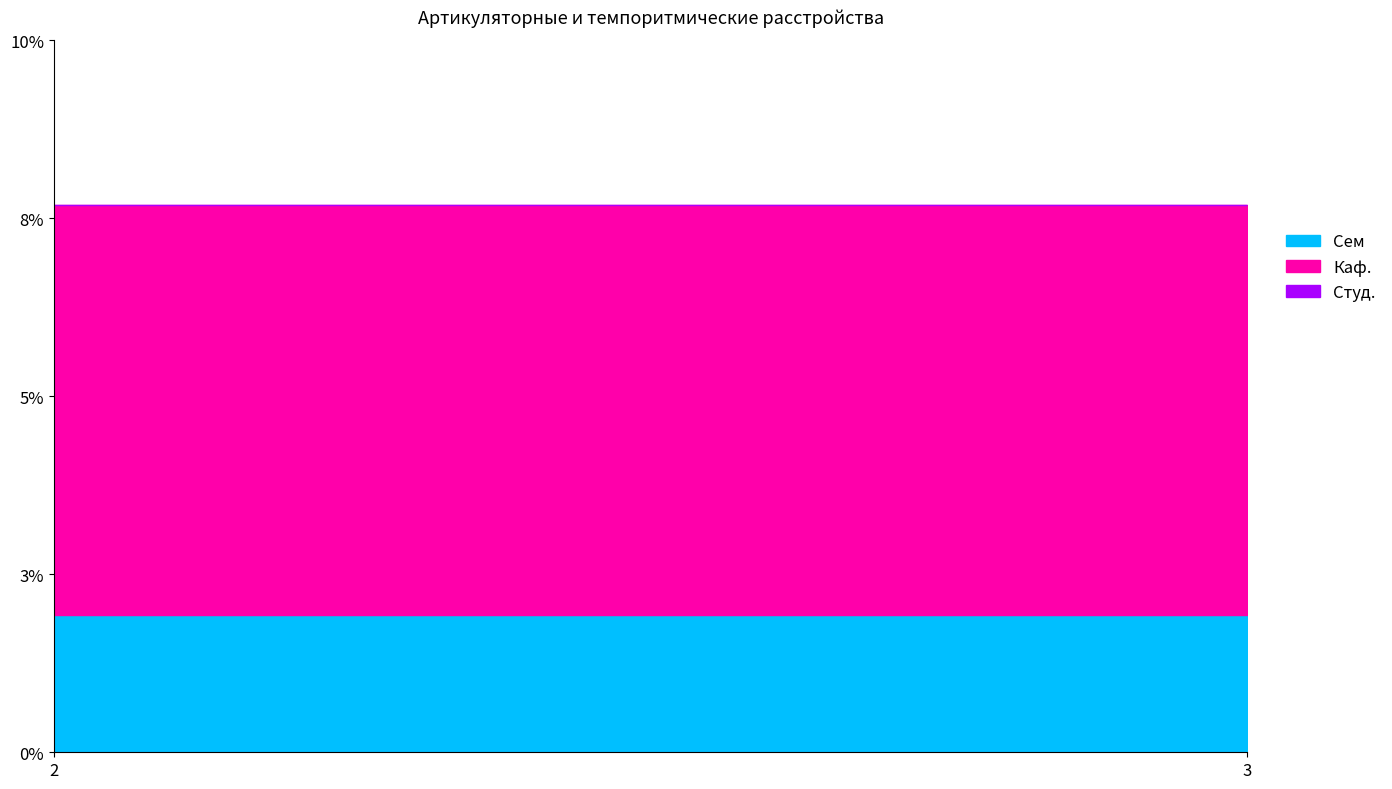

The value of Сем at 2 is 3. True or false?

False